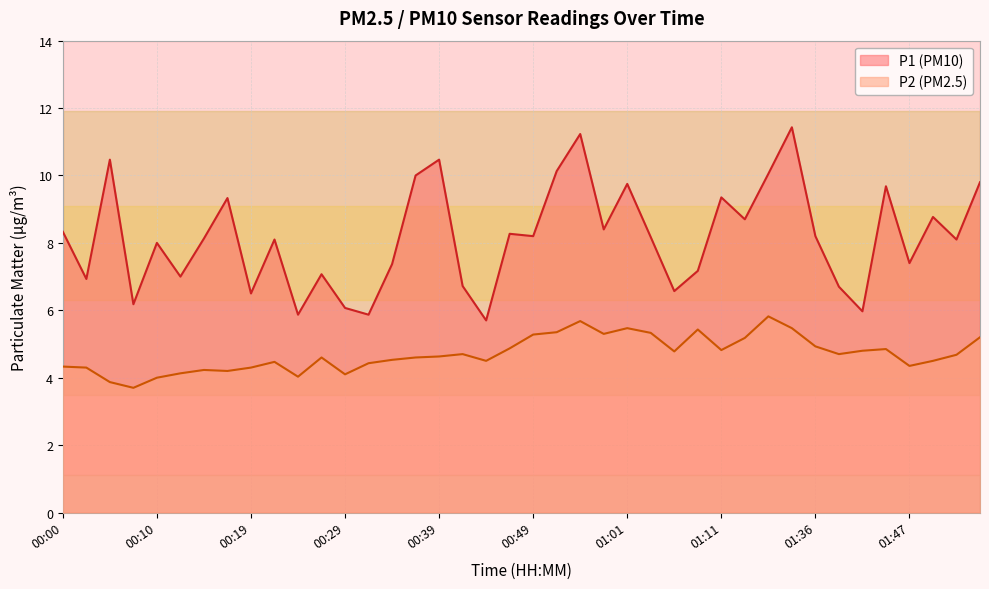

How many interior local peaks does the P2 series have?

9